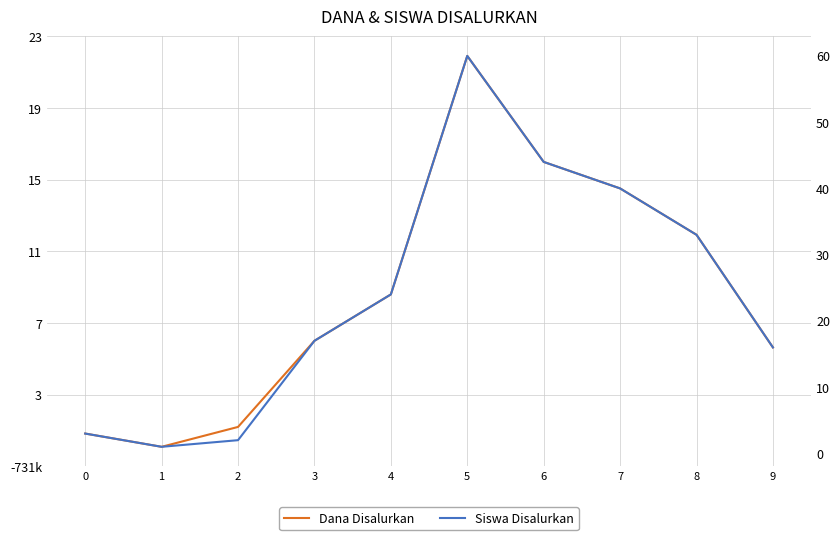

Which category has the highest value in the Dana Disalurkan series?

5